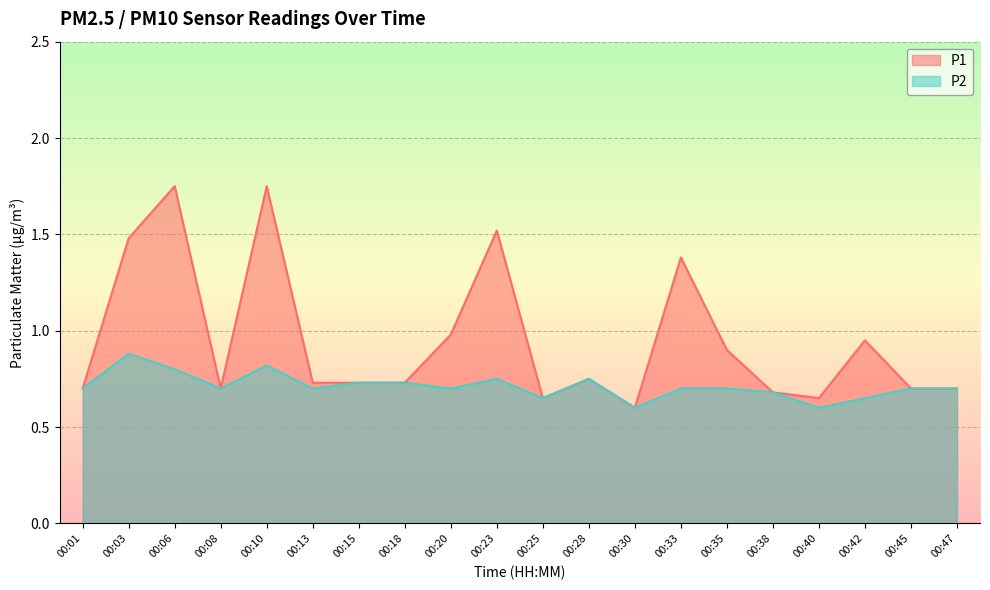

What are all the series names shown in the legend?

P1, P2